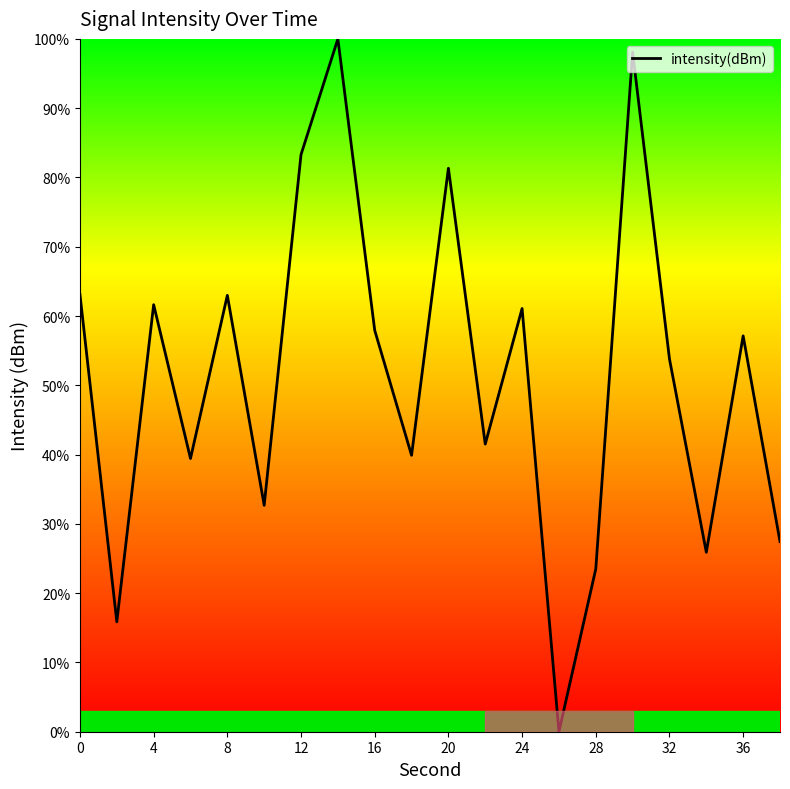

What is the difference between the maximum and minimum values?

100.0